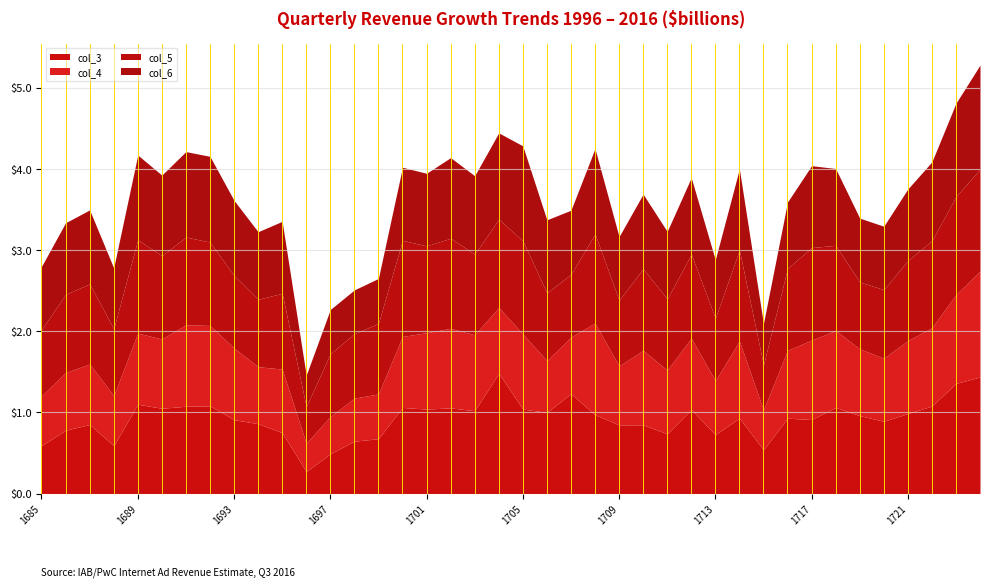

In col_5, how many points are lower than both neighbors (excluding endpoints)?

12